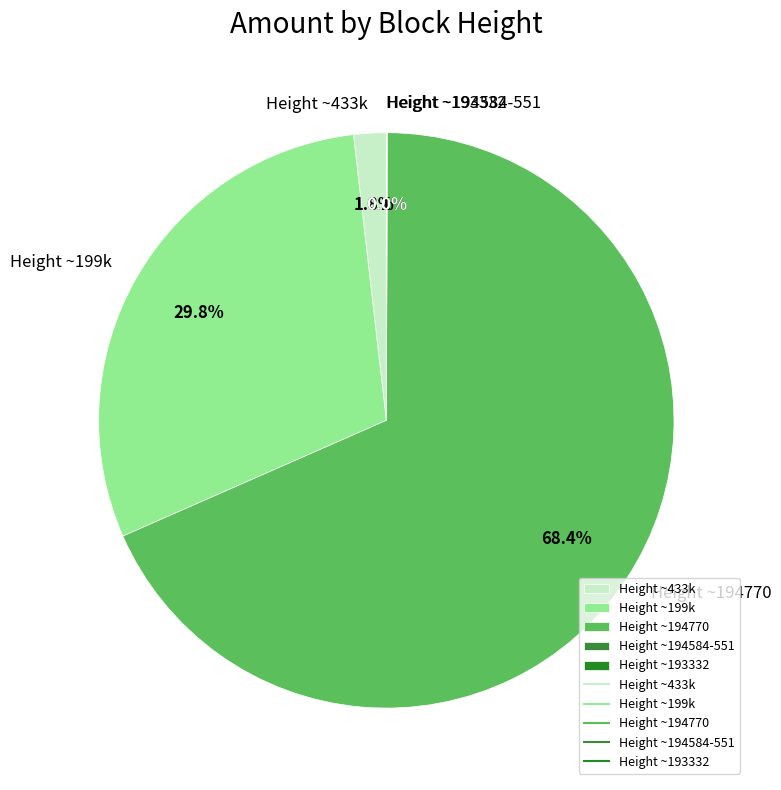

Which category has the biggest portion of the pie?

Height ~194770